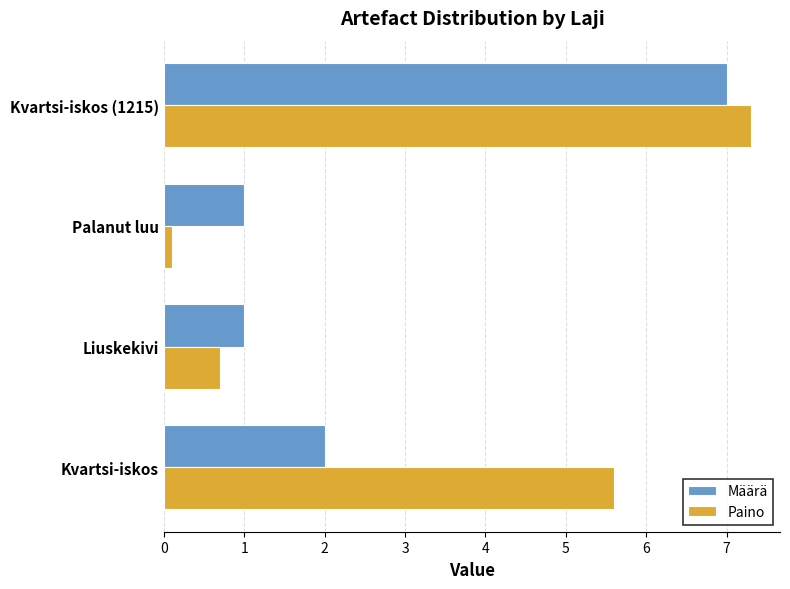

Rank the series by their maximum value, from lowest to highest.

Määrä, Paino